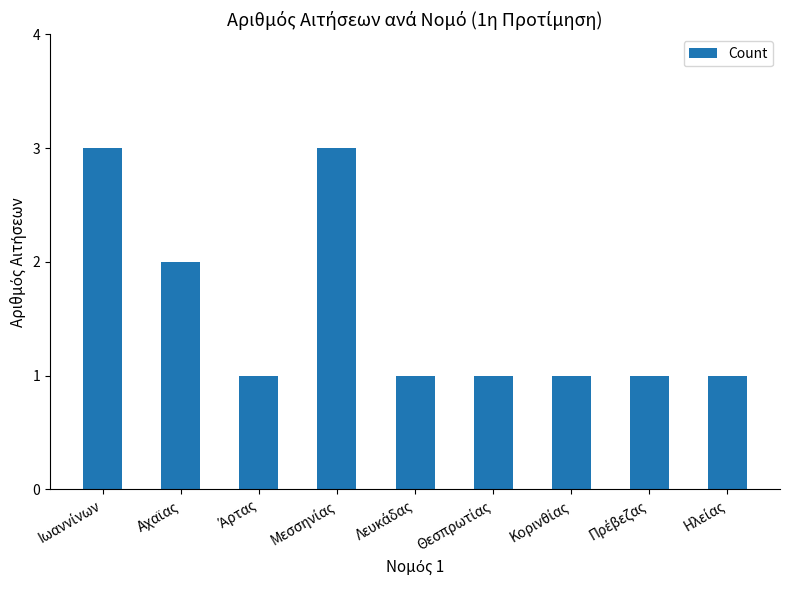

What is the greatest value displayed?

3